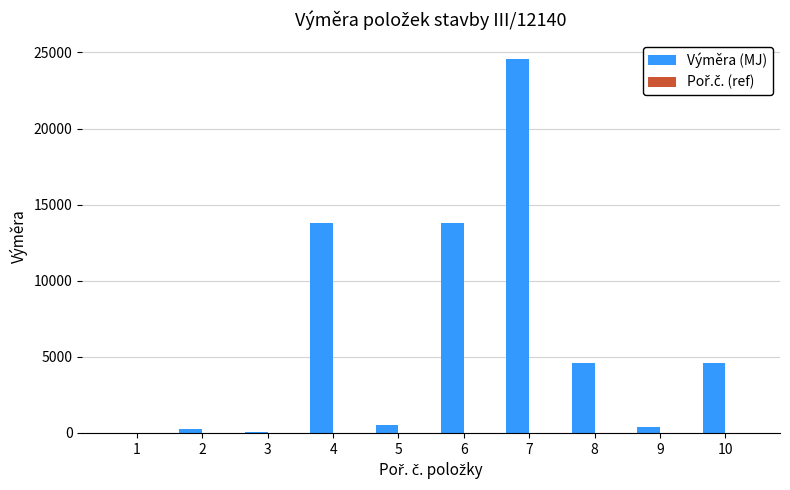

At which category is the sum across all series the highest?

7